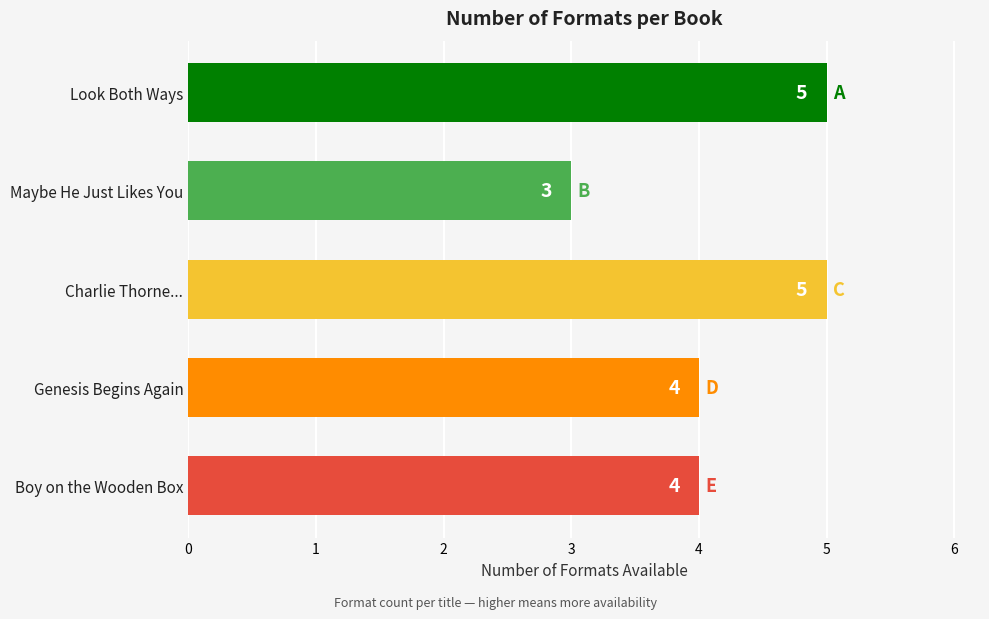

The value at Charlie Thorne... is 7. True or false?

False